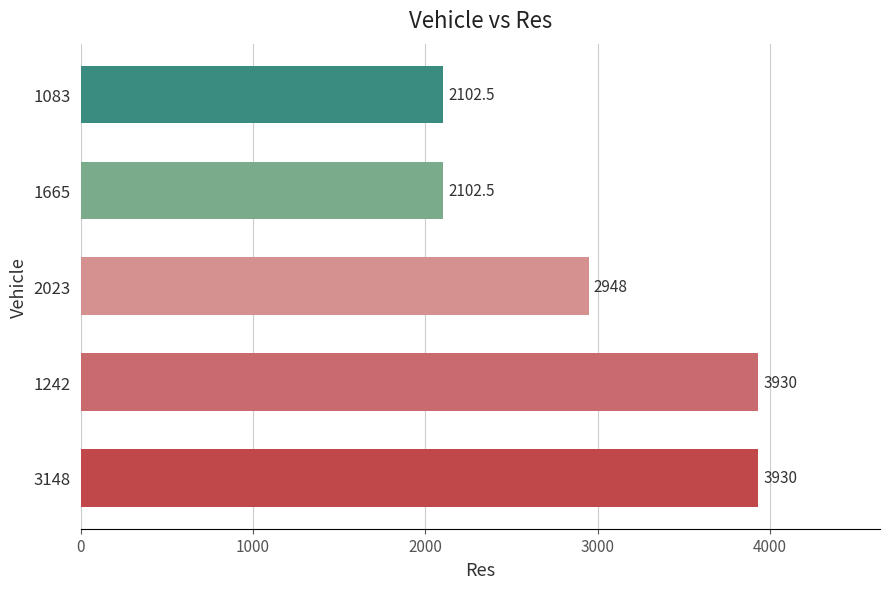

What is the sum of the values at 3148 and 1242?

7860.0